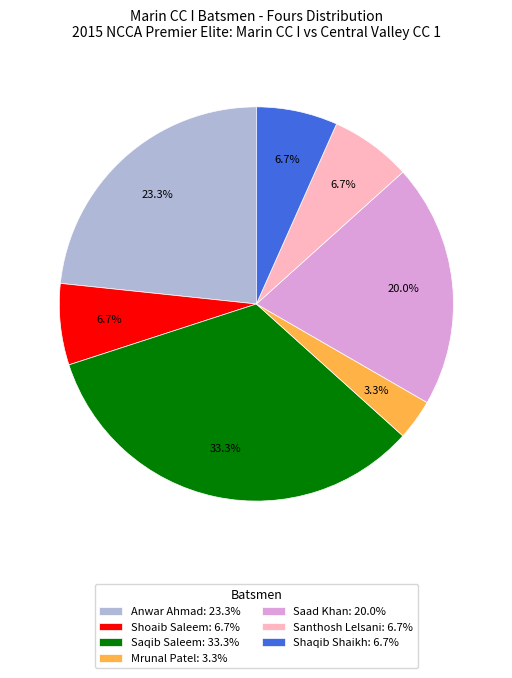

Which slice is the largest?

Saqib Saleem: 33.3%